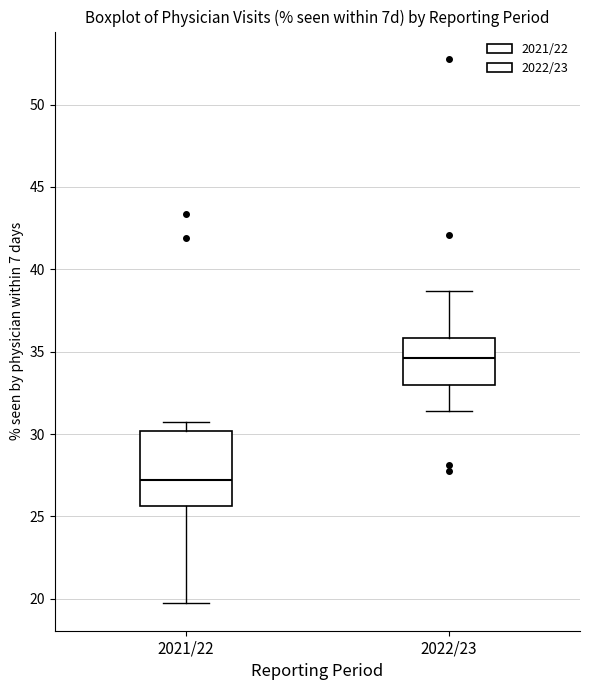

Reading left to right, transcribe this box plot: for each box, give where its median line is, the range the box spans, and where its two whiskers end, as read against the y-axis. The values are not printed on the chart, so give them approximately, as read against the axis.

2021/22: median 27.0, box 25.5 to 30.0, whiskers 19.5 to 30.5
2022/23: median 34.5, box 33.0 to 36.0, whiskers 31.5 to 38.5